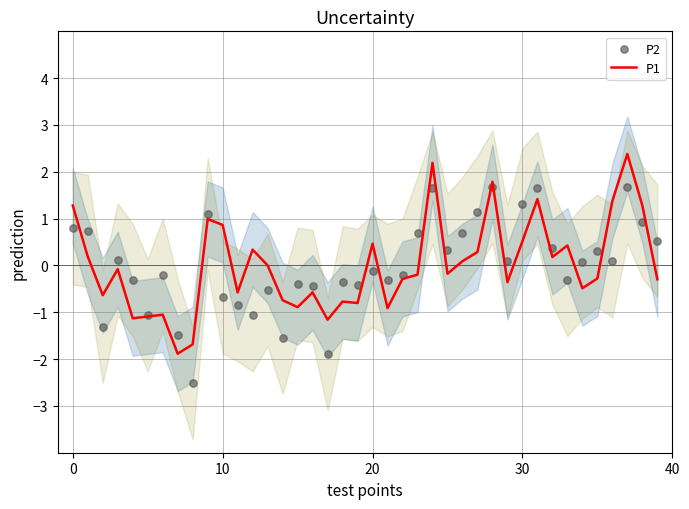

Which series reaches the minimum Y coordinate?

P2